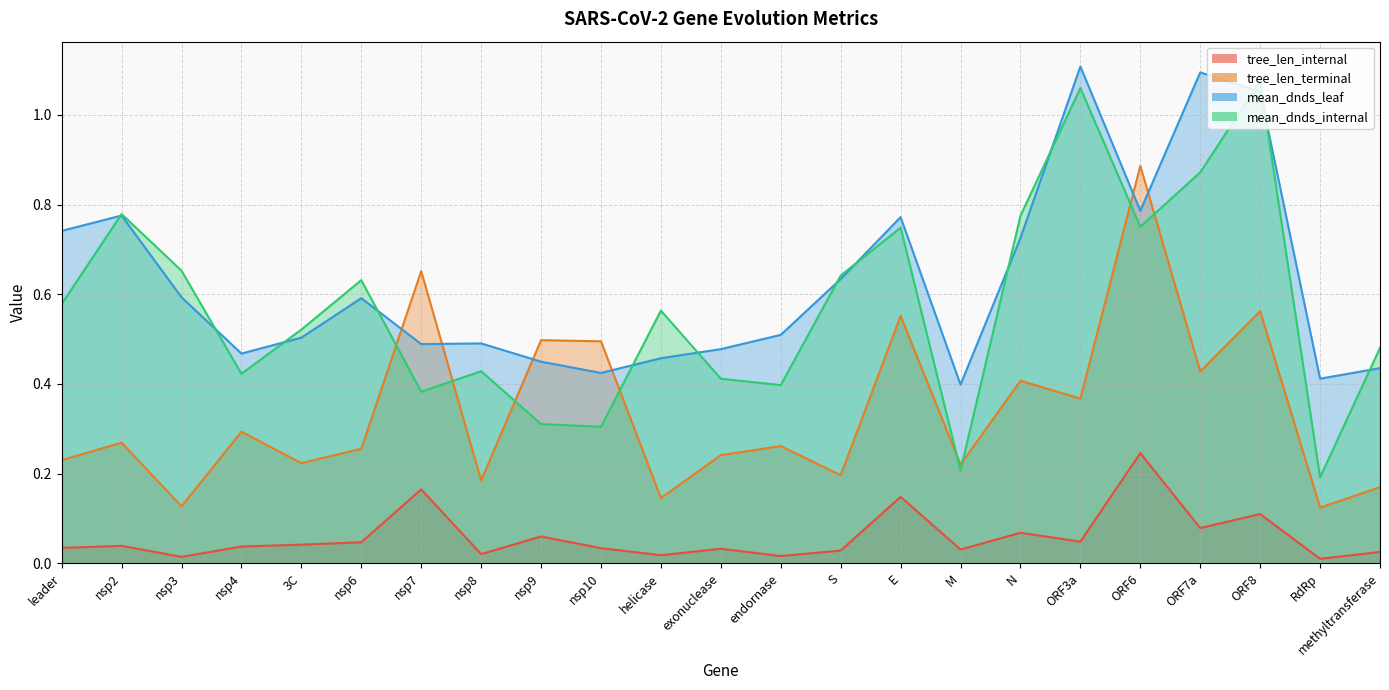

Which label corresponds to the smallest value in the chart?

RdRp